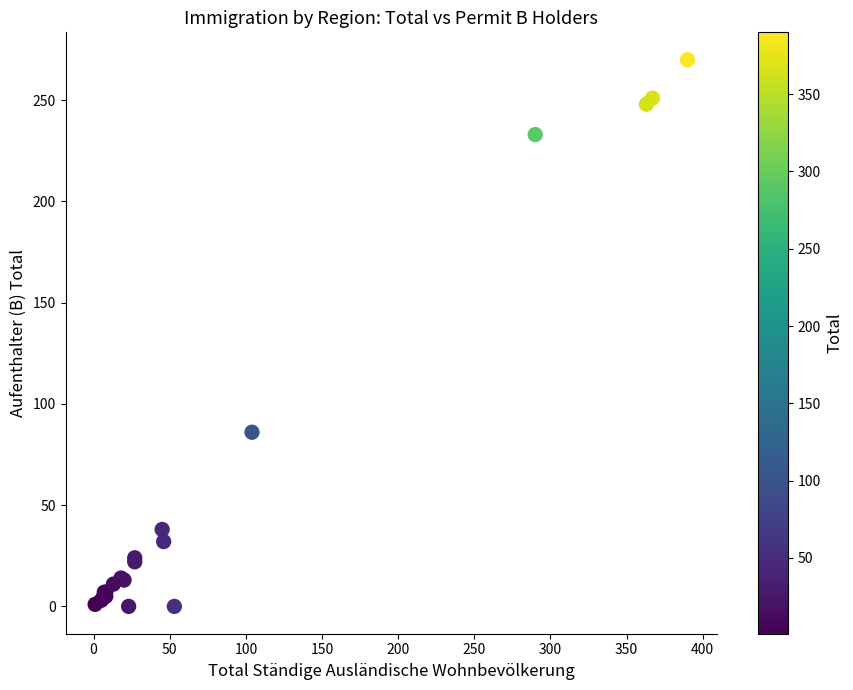

What Y value in the scatter plot is closest to 135?

86